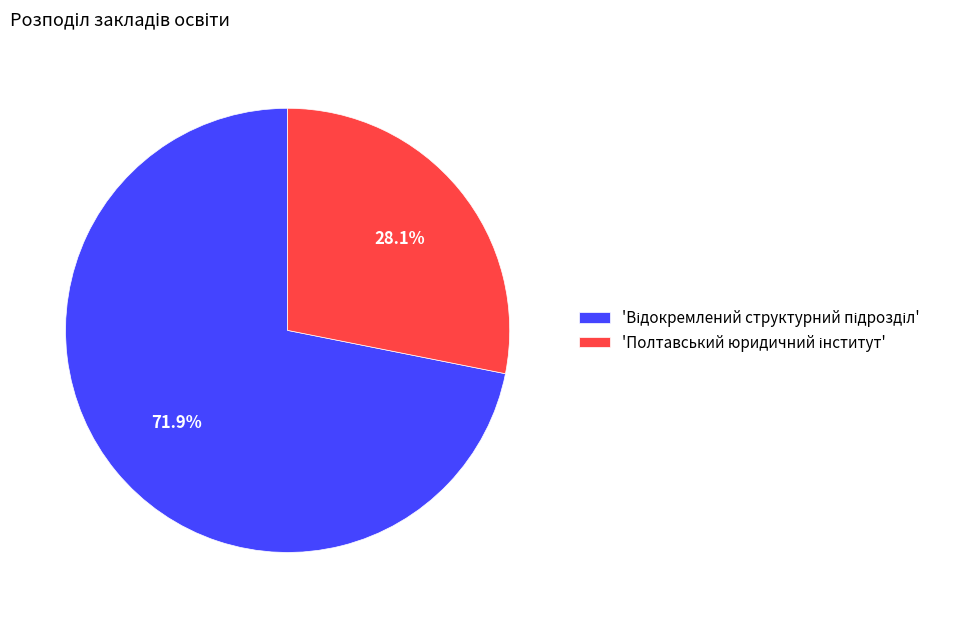

Is there any slice that represents more than half of the pie?

Yes